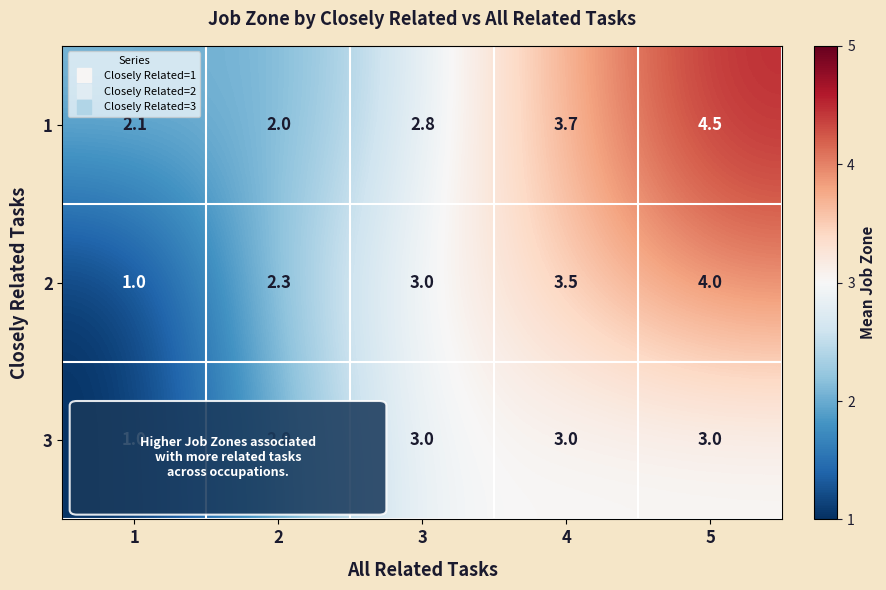

What is the minimum value for 2?

1.0